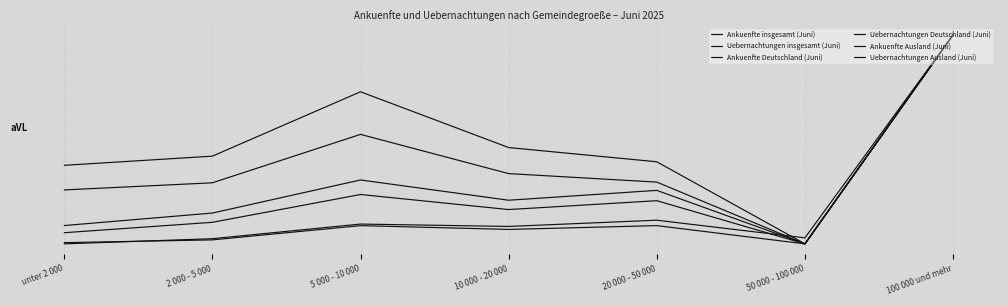

Does the chart display data point markers on the line(s)?

No